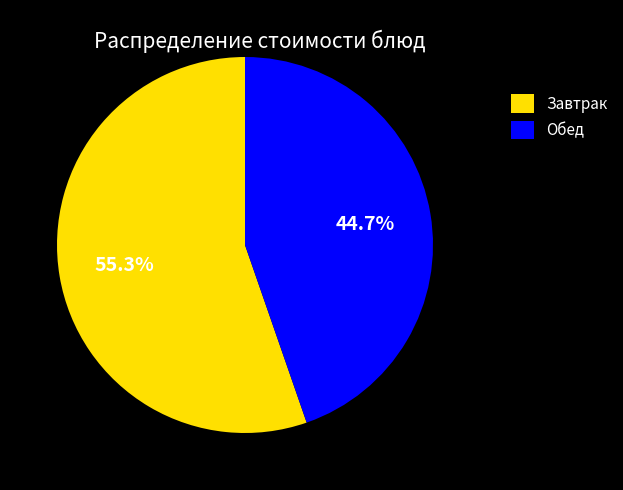

Does any single category account for the majority?

Yes